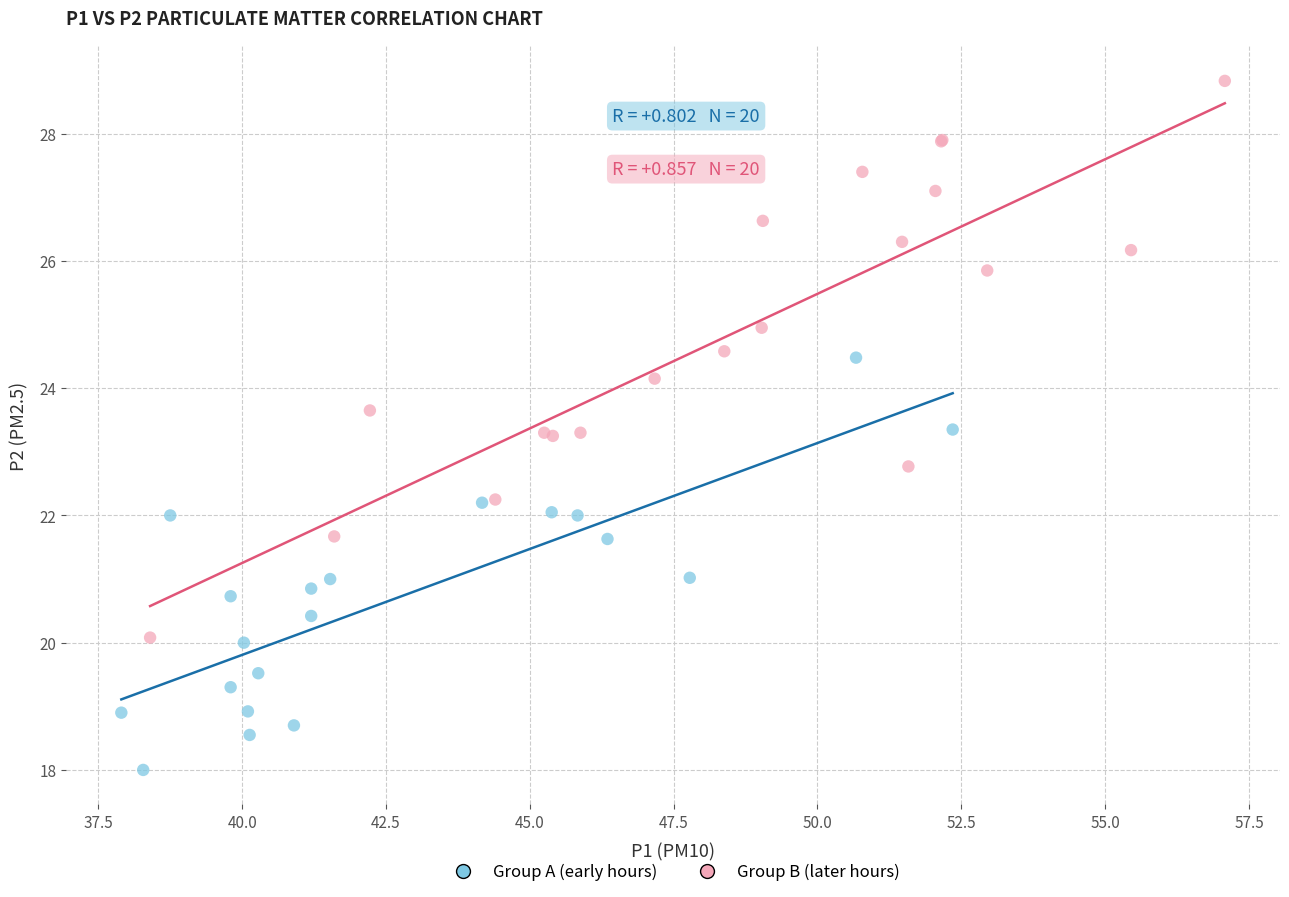

Which series reaches the maximum Y coordinate?

Group B (later hours)